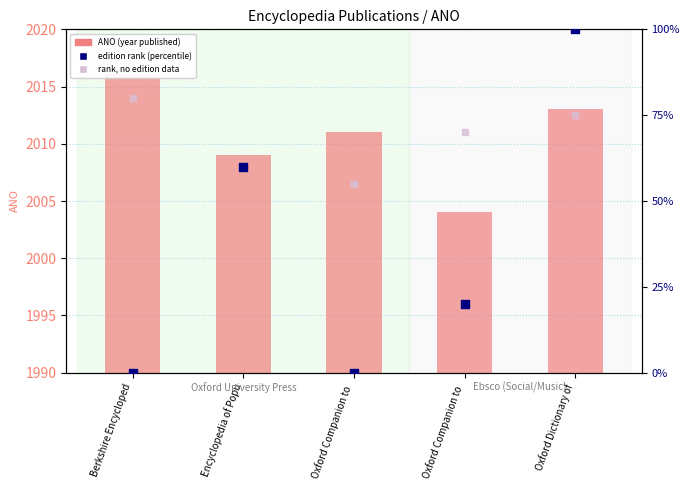

Which series reaches the minimum Y coordinate?

edition rank